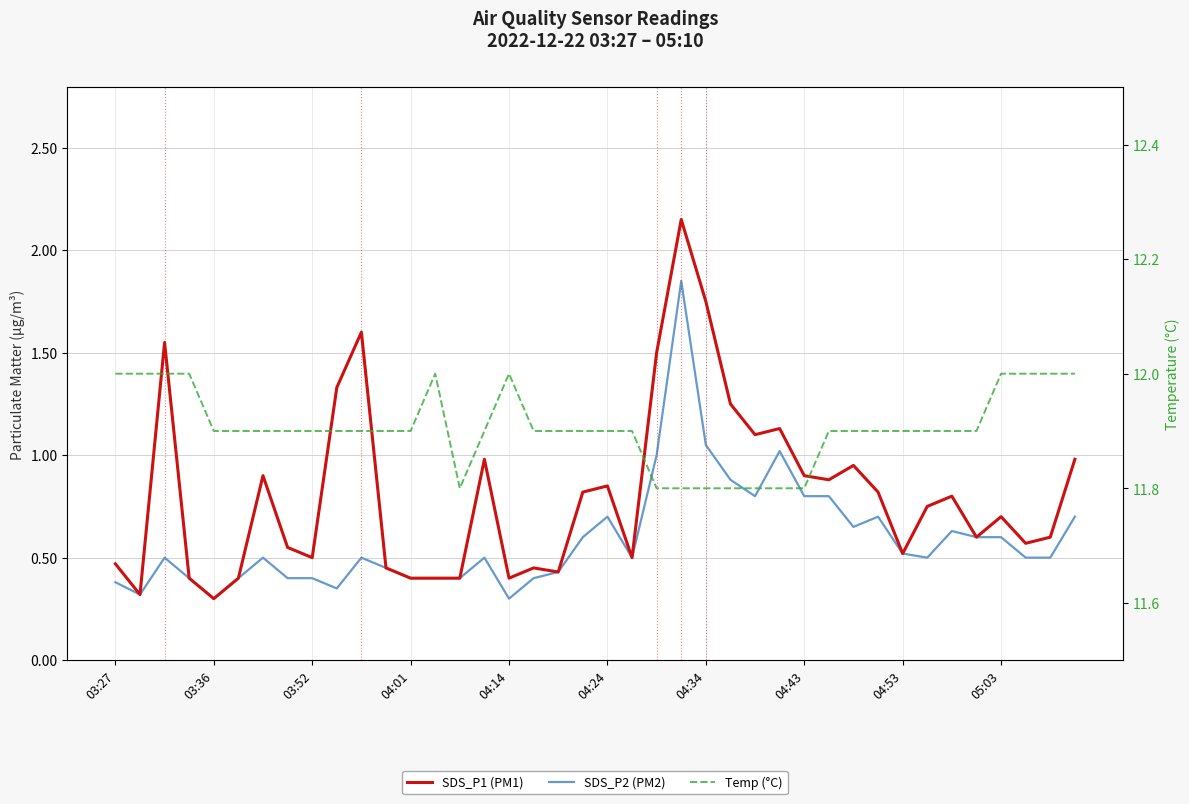

What is the total value across all series at 30?

13.5